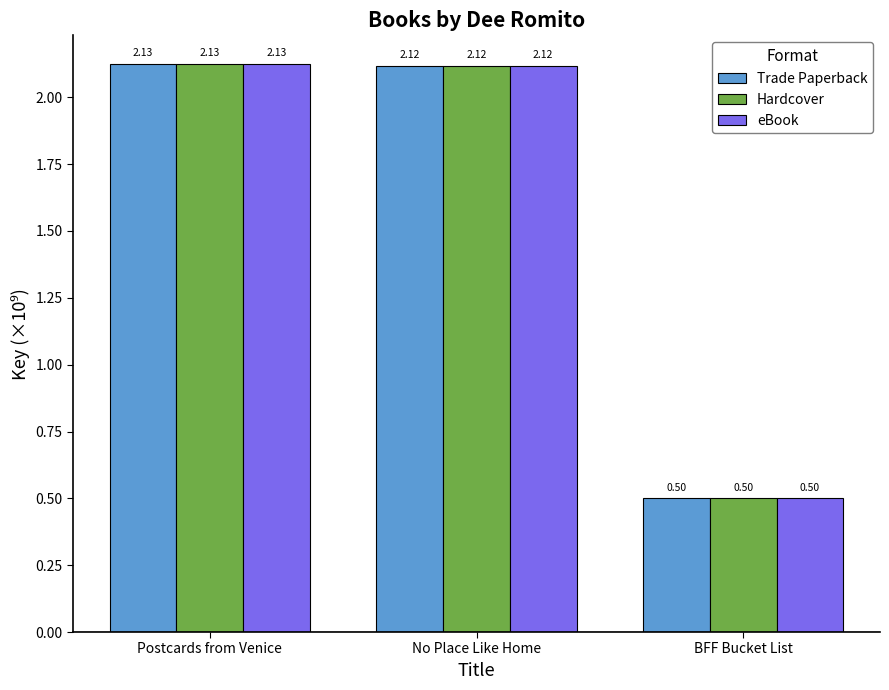

What is the smallest value displayed?

0.5